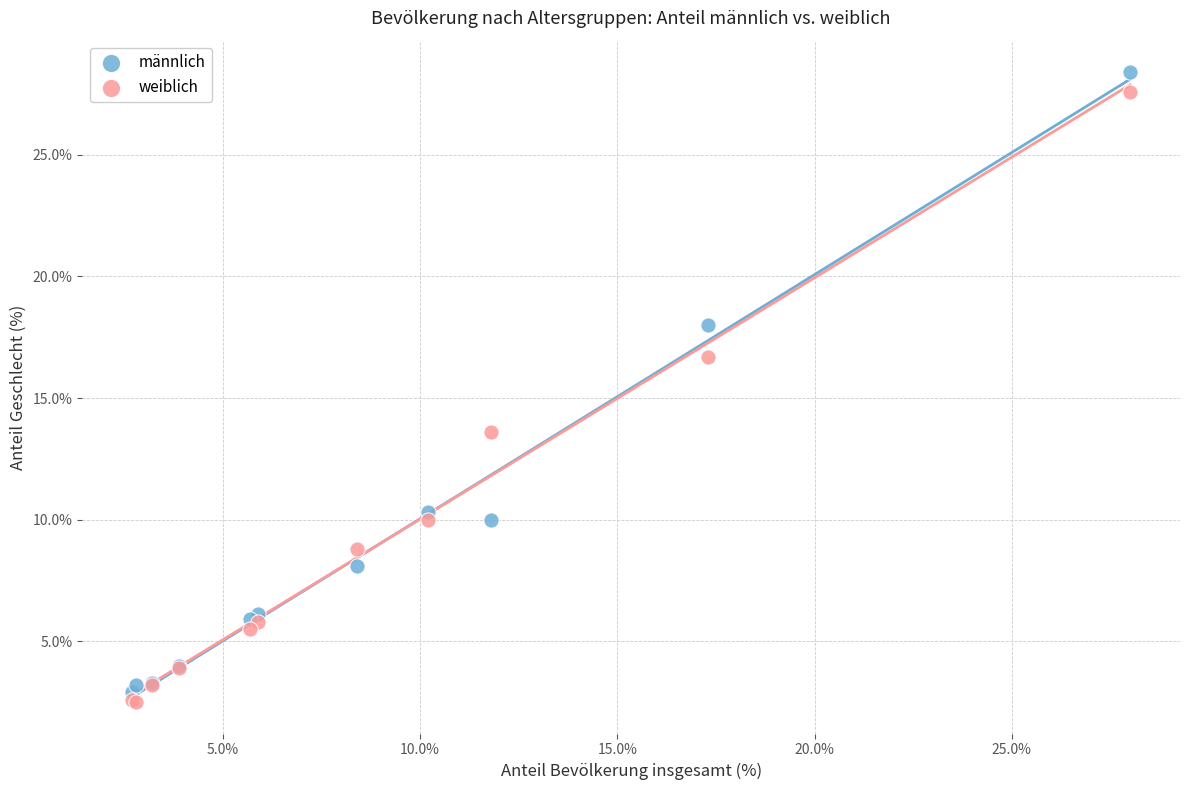

Which series has the widest spread of Y values?

männlich